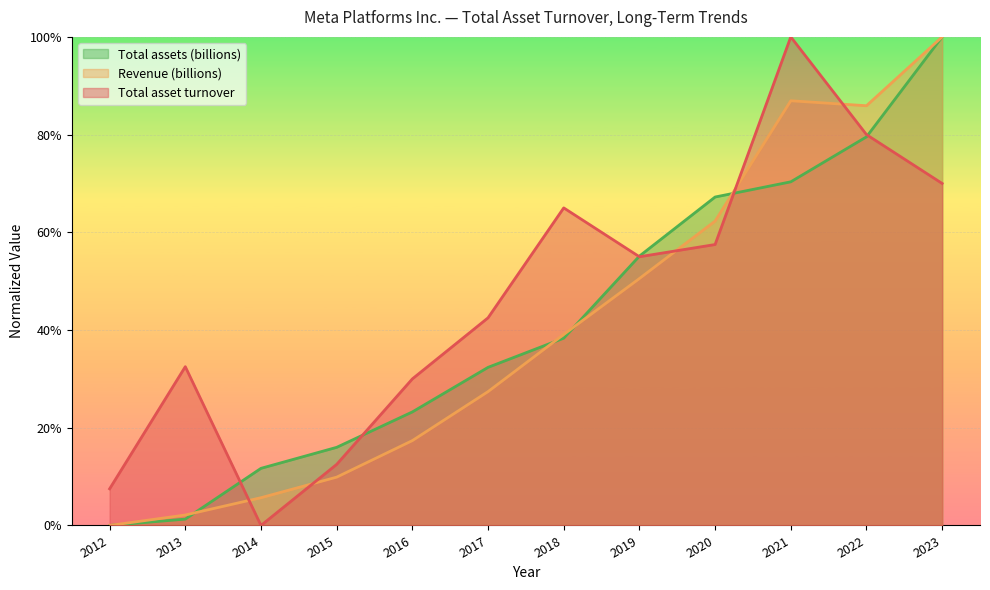

What is the total value across all series at 2023?

2.7